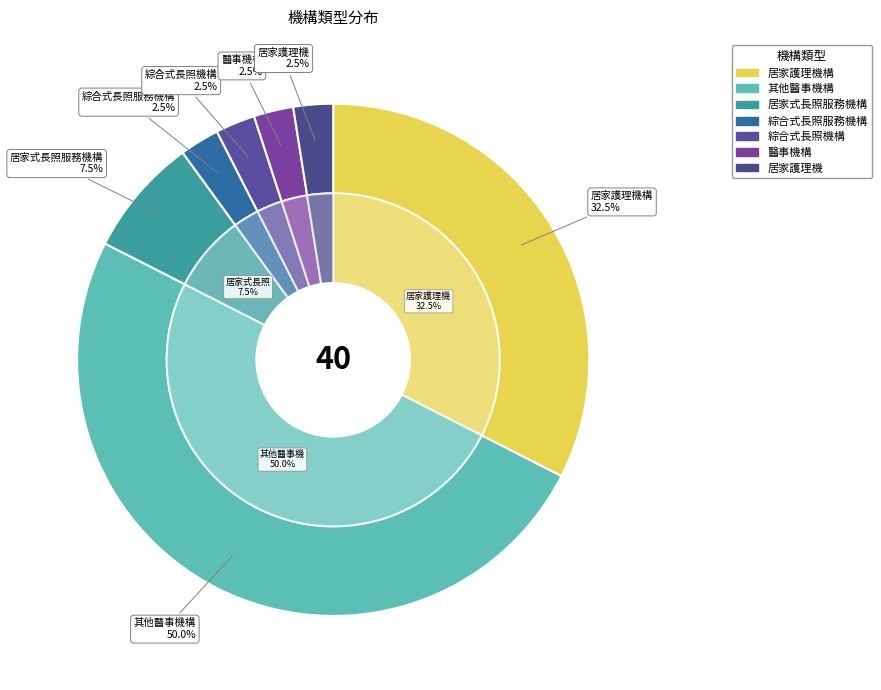

Does 綜合式長照機構 represent more than half of the total?

No